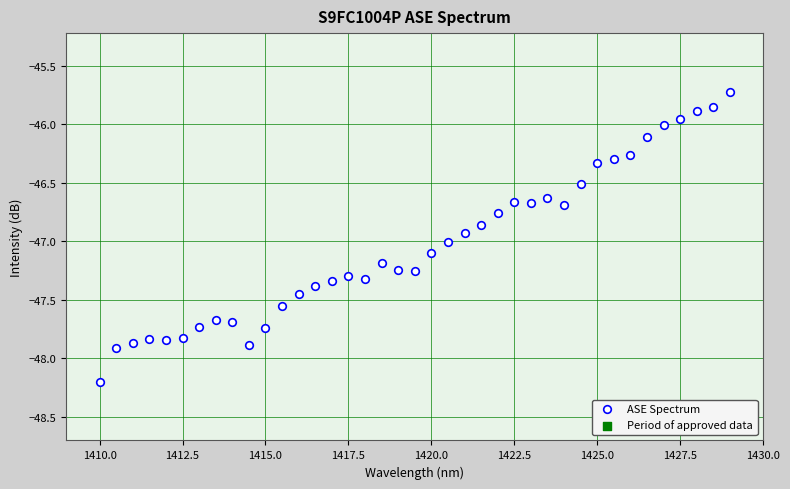

What is the range of X values (max minus min)?

19.0